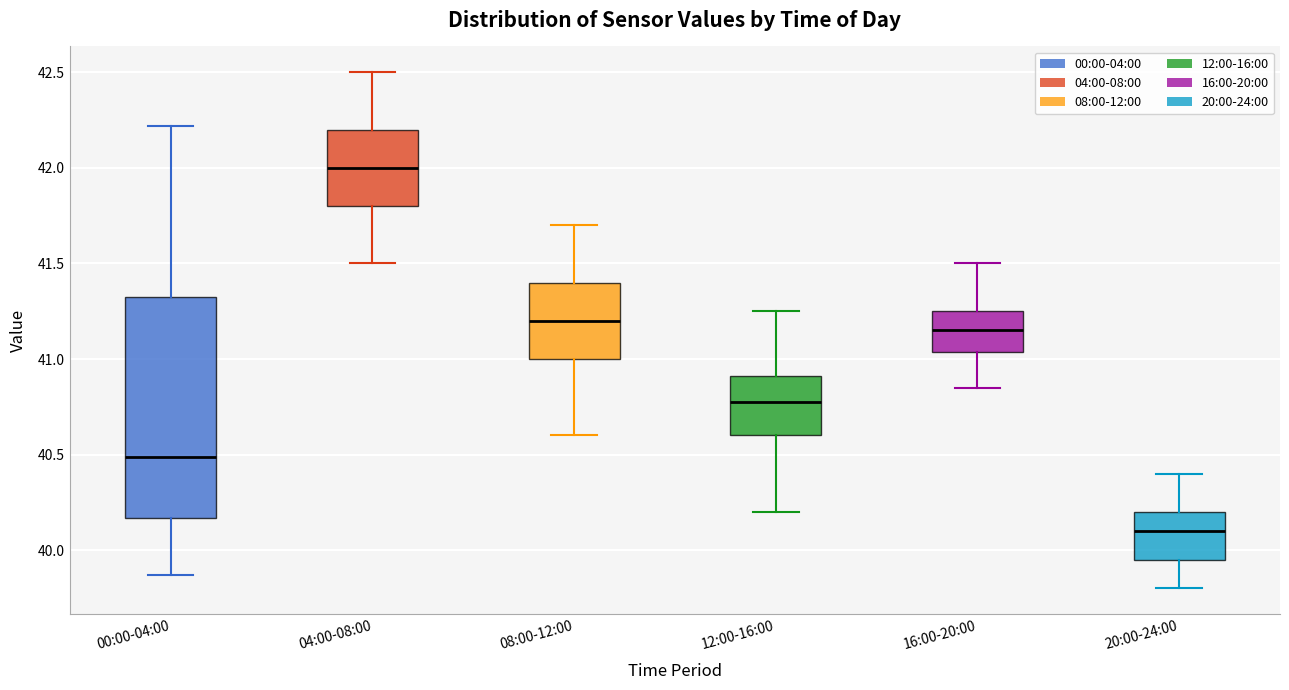

Comparing the boxes themselves (not the whiskers), which one is the tallest?

00:00-04:00